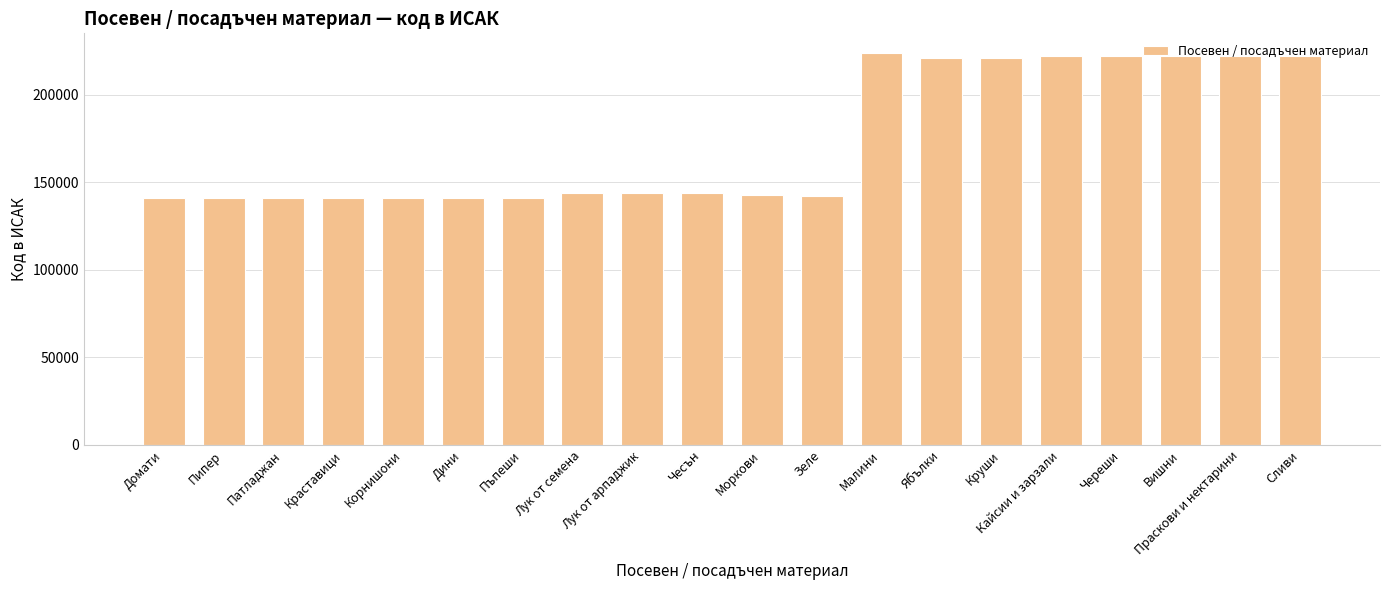

What is the difference between the values at Пипер and Ябълки?

79987